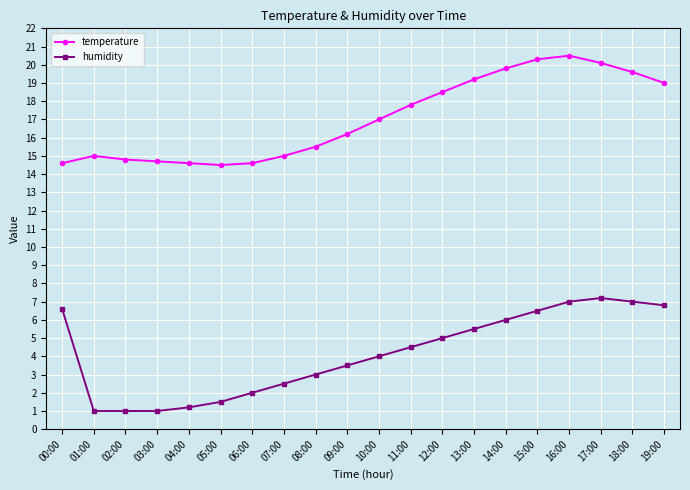

What position from the right is 08:00?

12